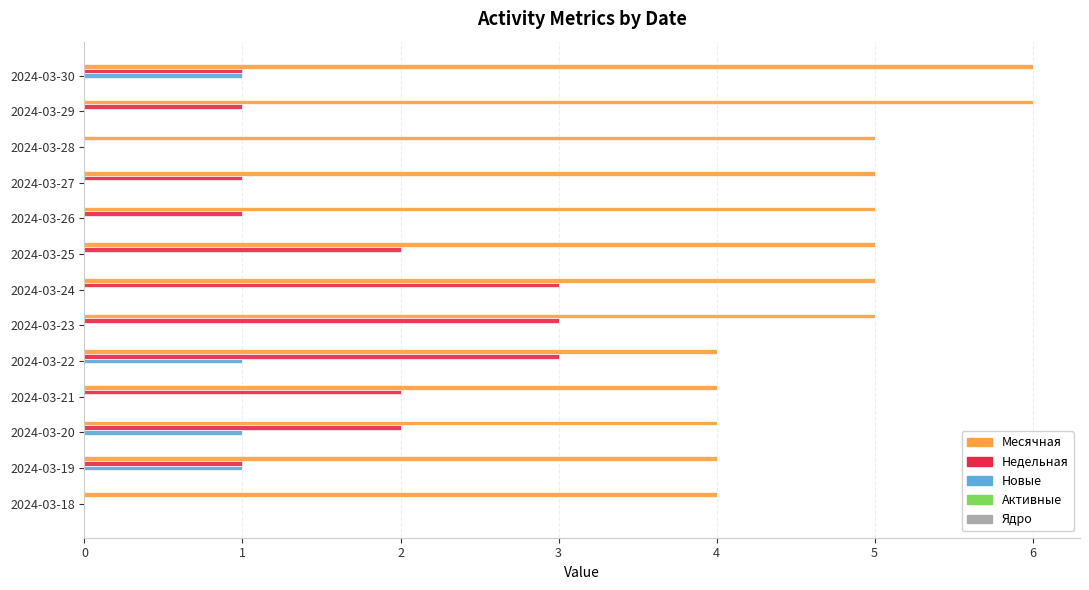

True or false: Месячная has a value of 9 at 2024-03-28.

False